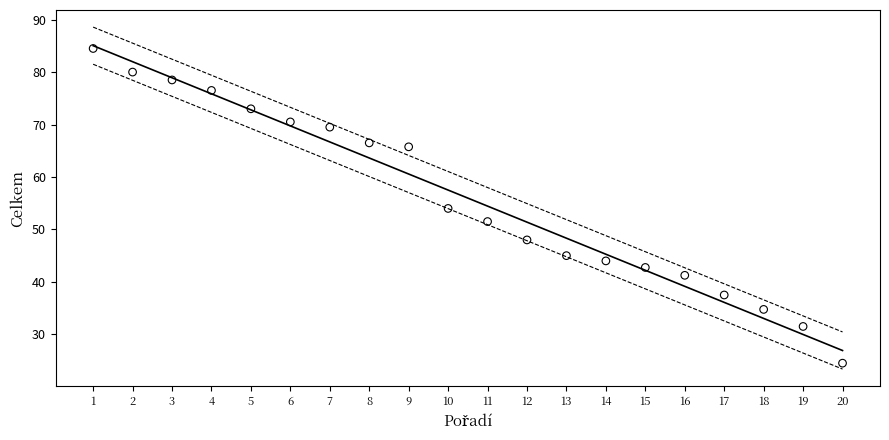

What is the range of X values (max minus min)?

19.0